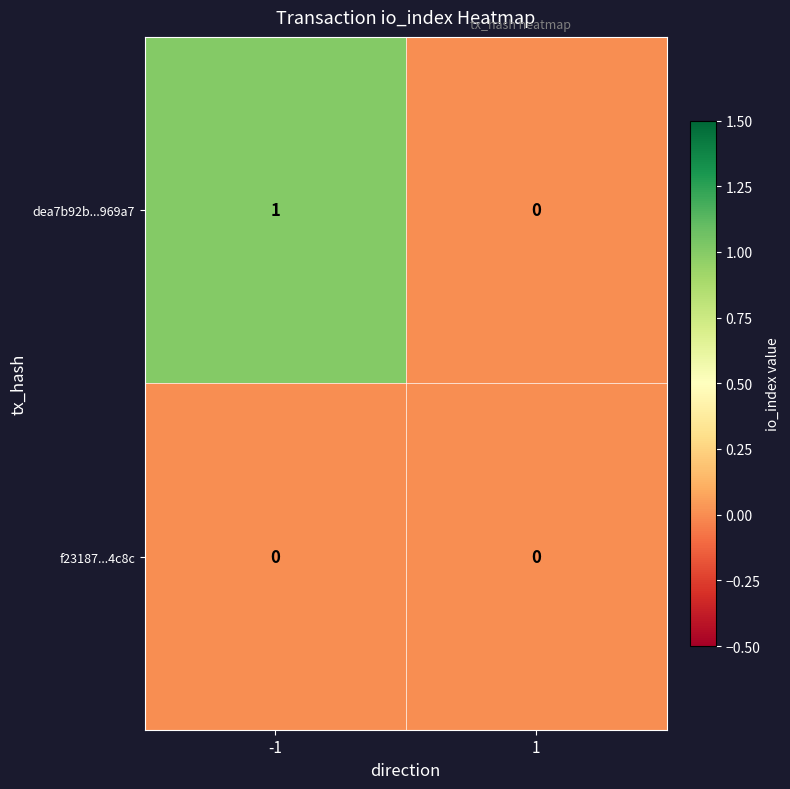

The dea7b92b...969a7 series shows 0 at 1. True or false?

True